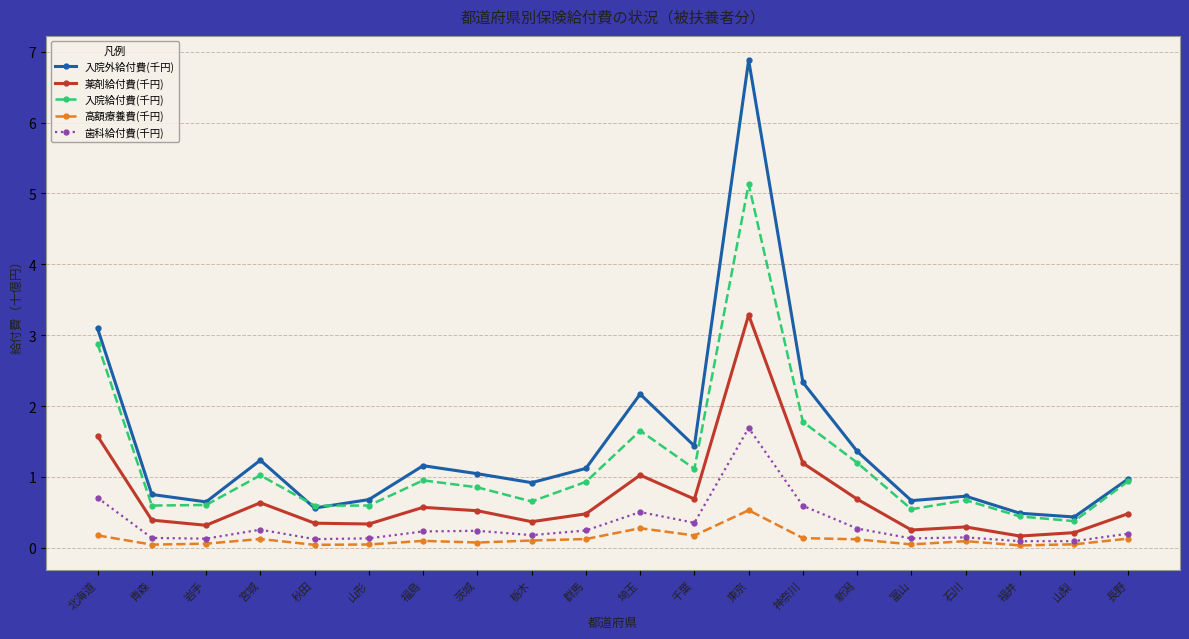

What is the value of the 薬剤給付費(千円) point at the 15th from the left?

0.7